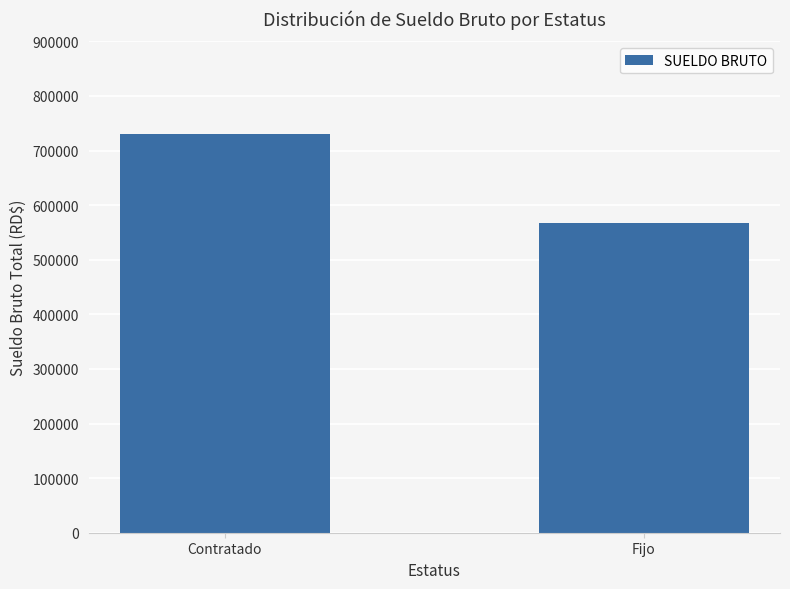

What is the smallest value displayed?

568000